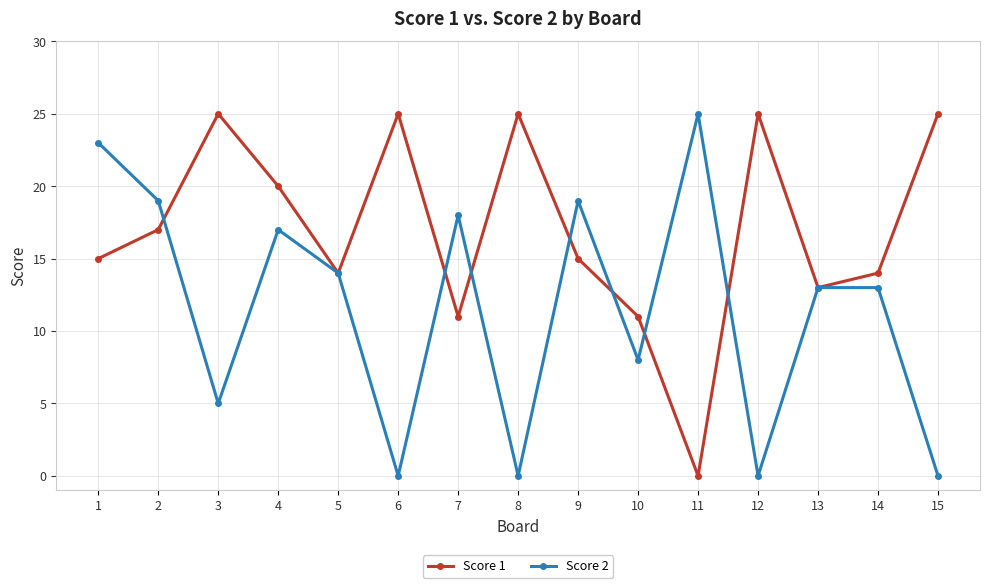

Where is the first local maximum for Score 1?

3